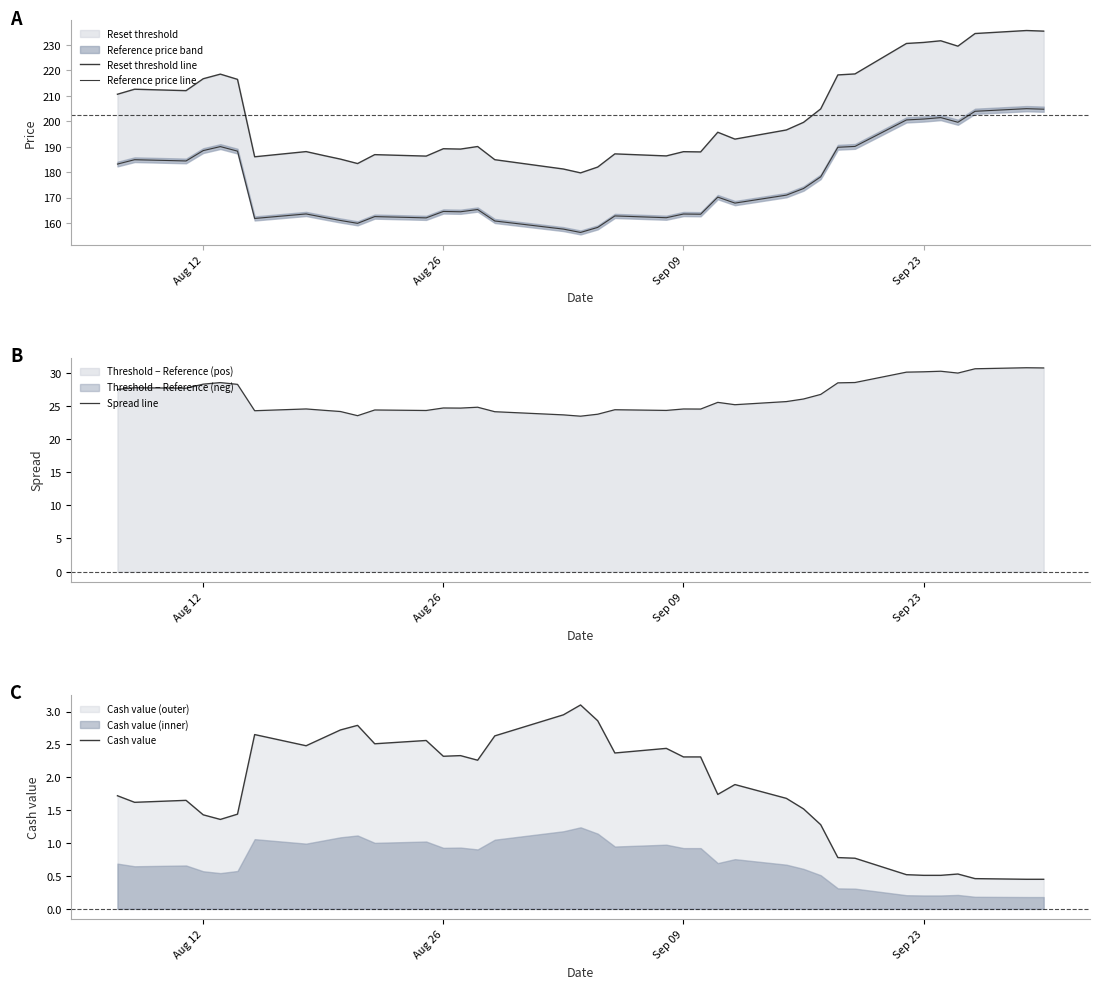

What is the highest value of the Spread line series?

30.7